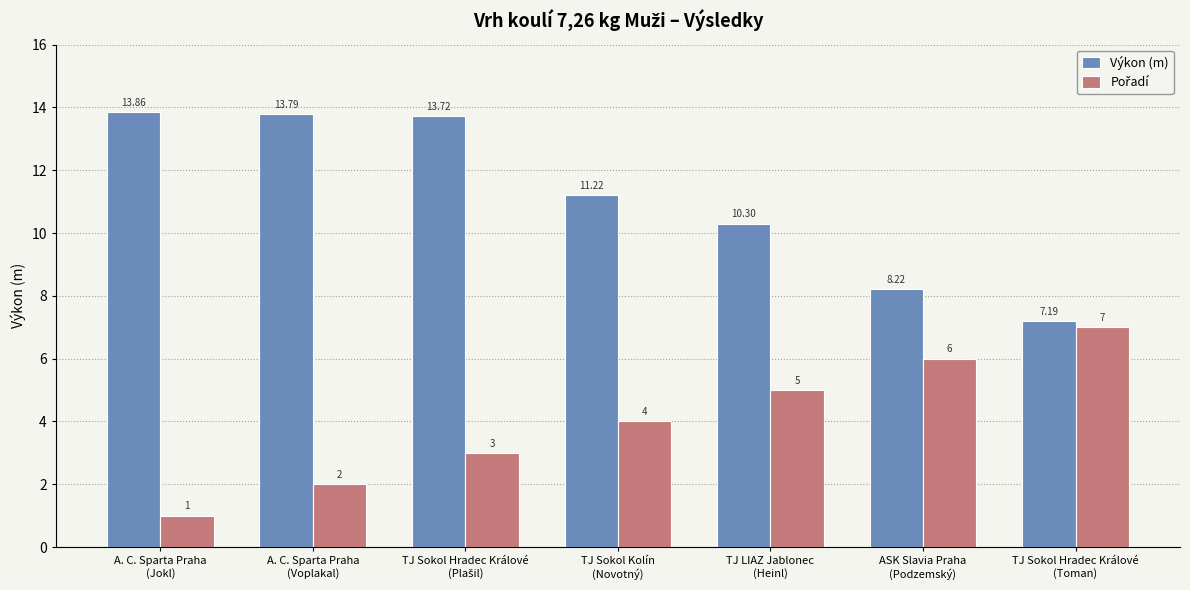

Which series has the largest total across all categories?

Výkon (m)